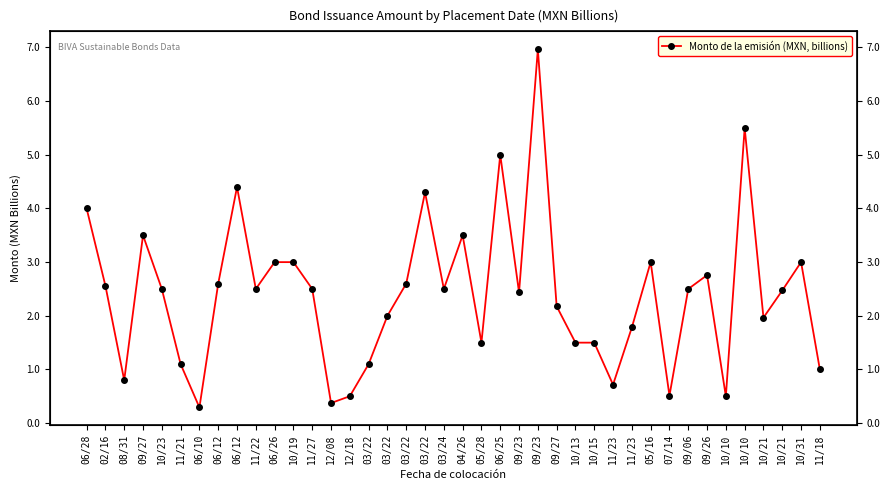

What is the difference between the second highest and second lowest values?

5.1